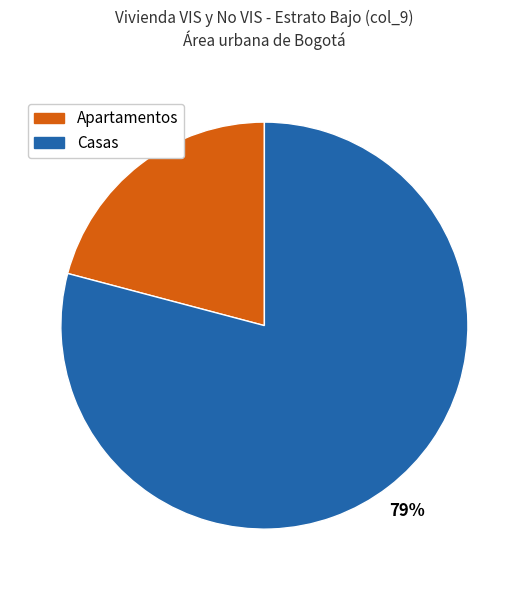

To the nearest percent, what is the difference between the largest and smallest slice percentages?

58%